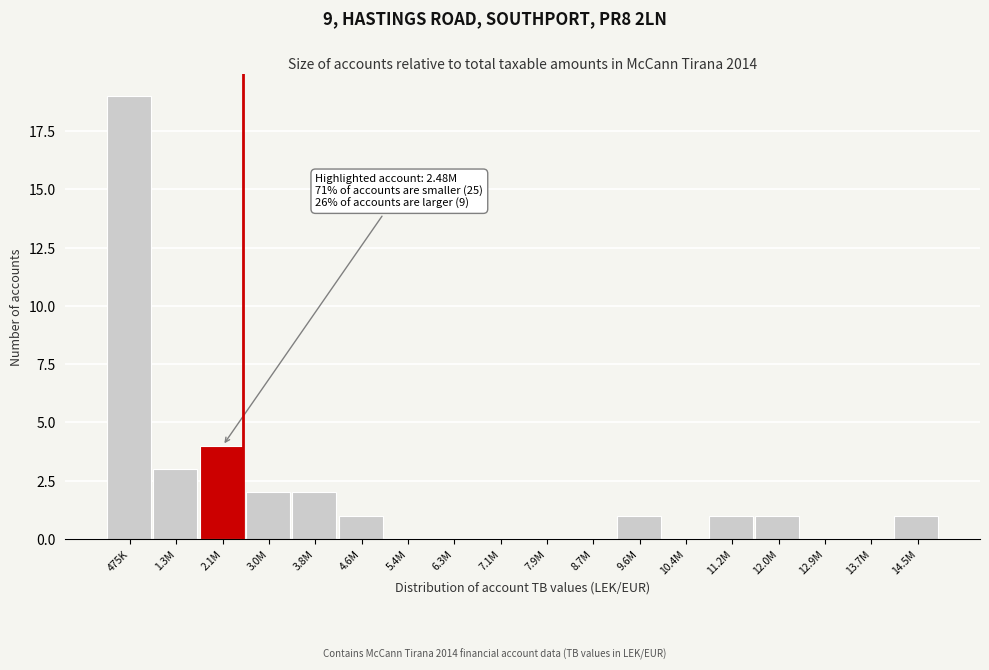

Reading left to right, extract all data points from this chart.

475K=19	1.3M=3	2.1M=4	3.0M=2	3.8M=2	4.6M=1	5.4M=0	6.3M=0	7.1M=0	7.9M=0	8.7M=0	9.6M=1	10.4M=0	11.2M=1	12.0M=1	12.9M=0	13.7M=0	14.5M=1